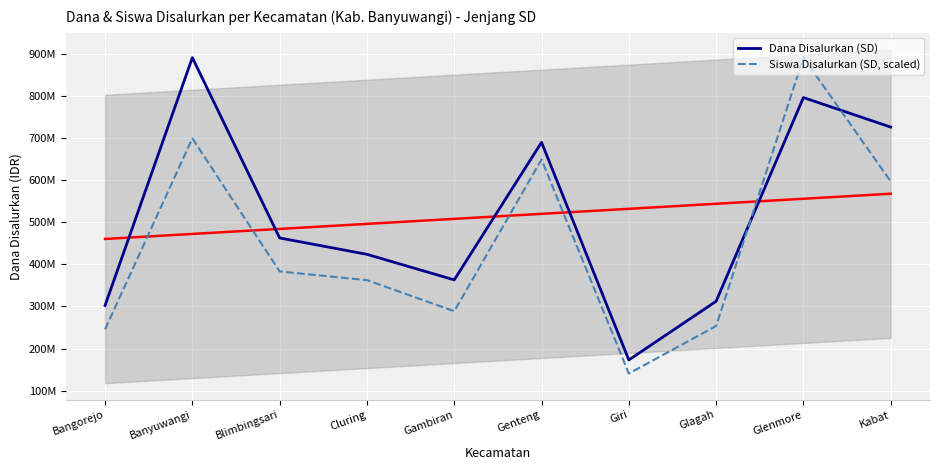

True or false: Dana Disalurkan (SD) has more than 1 interior local peaks.

True